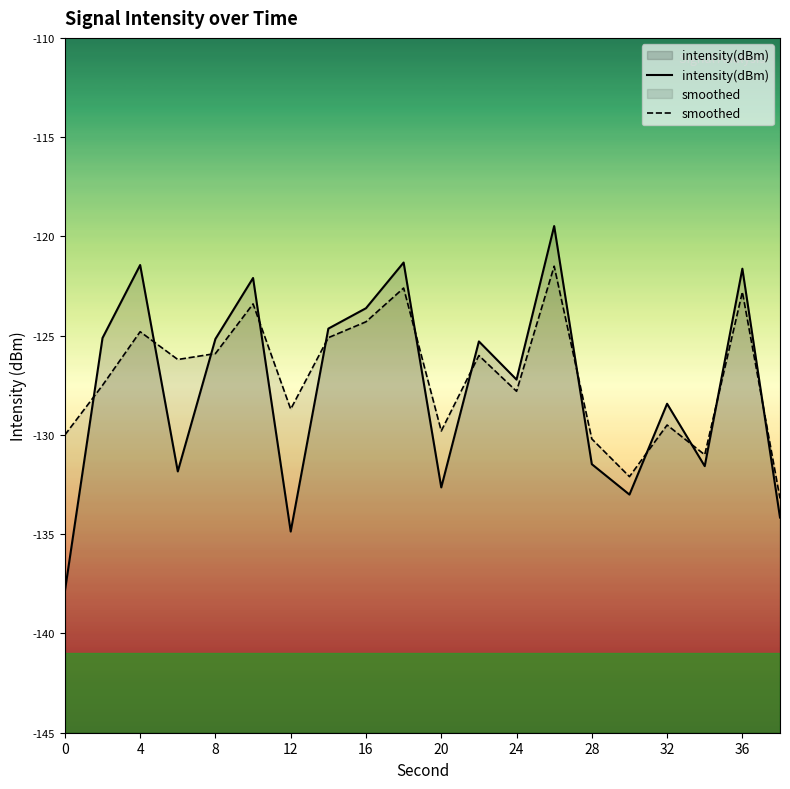

What is the total value across all series at 36?

-244.4